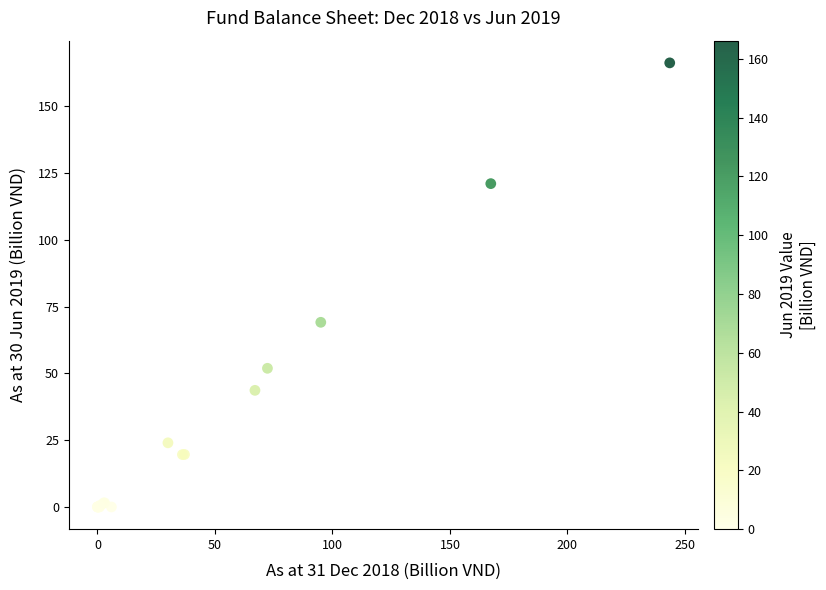

What Y value in the scatter plot is closest to 83?

69.1